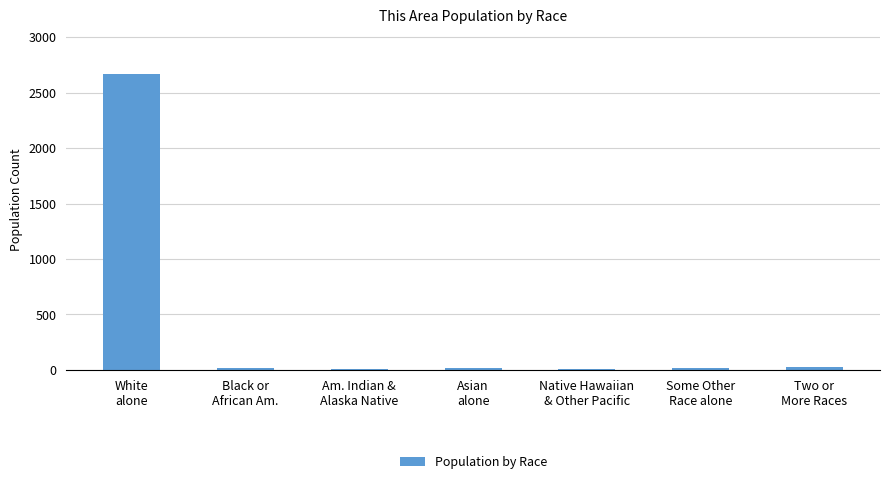

What is the sum of all values?

2754